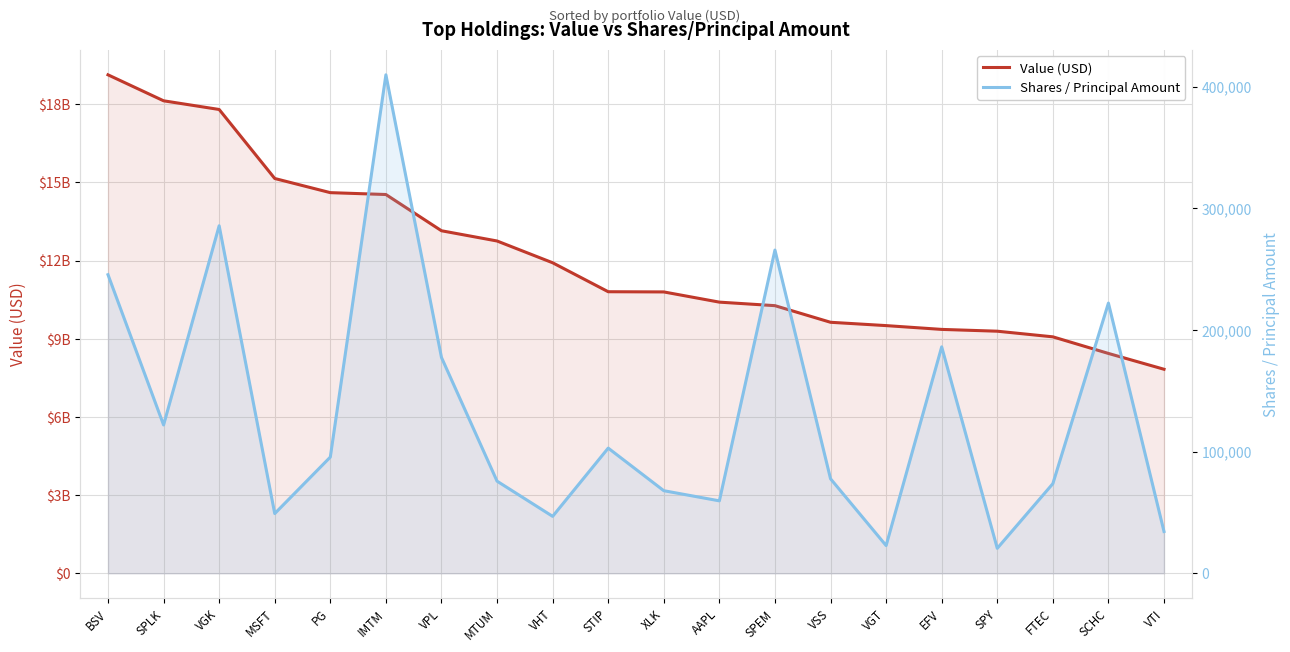

What is the label of the 18th point from the left?

FTEC